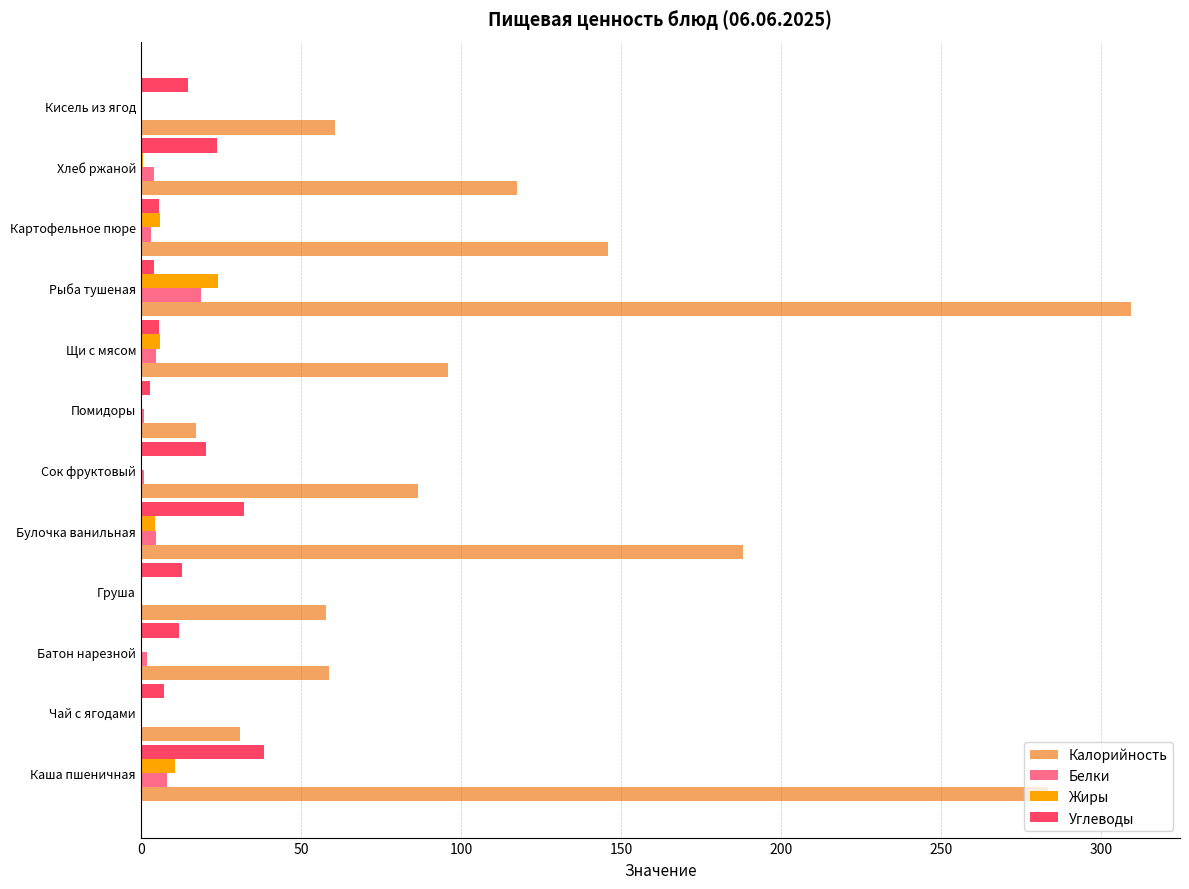

True or false: Углеводы has a value of 12.7 at Груша.

True